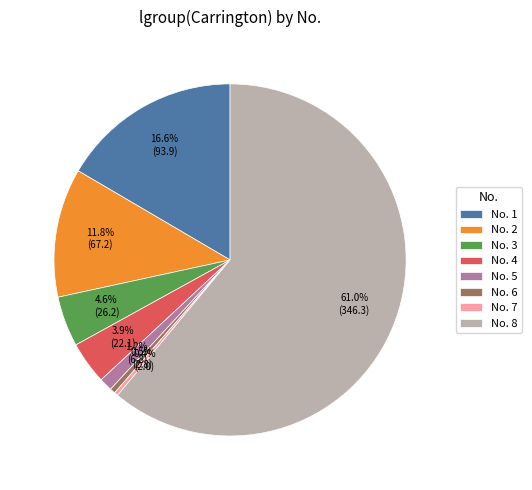

What is the ratio of the value at No. 3 to the value at No. 7?

13.2